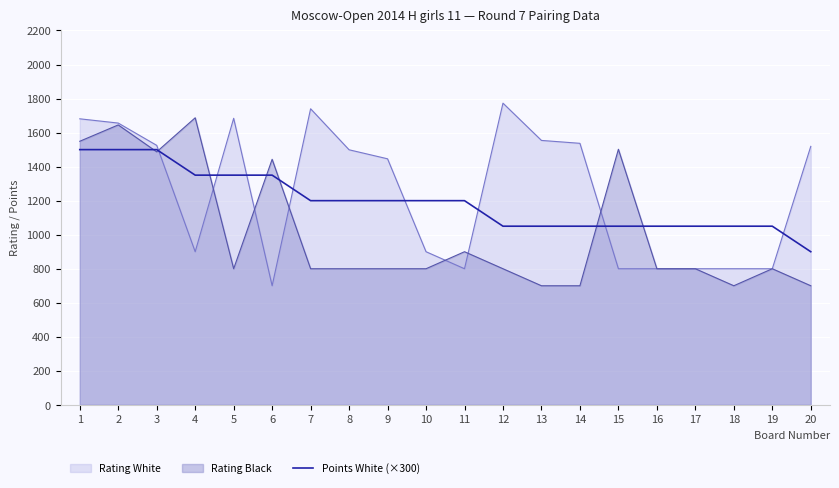

What is the minimum value shown in the chart?

700